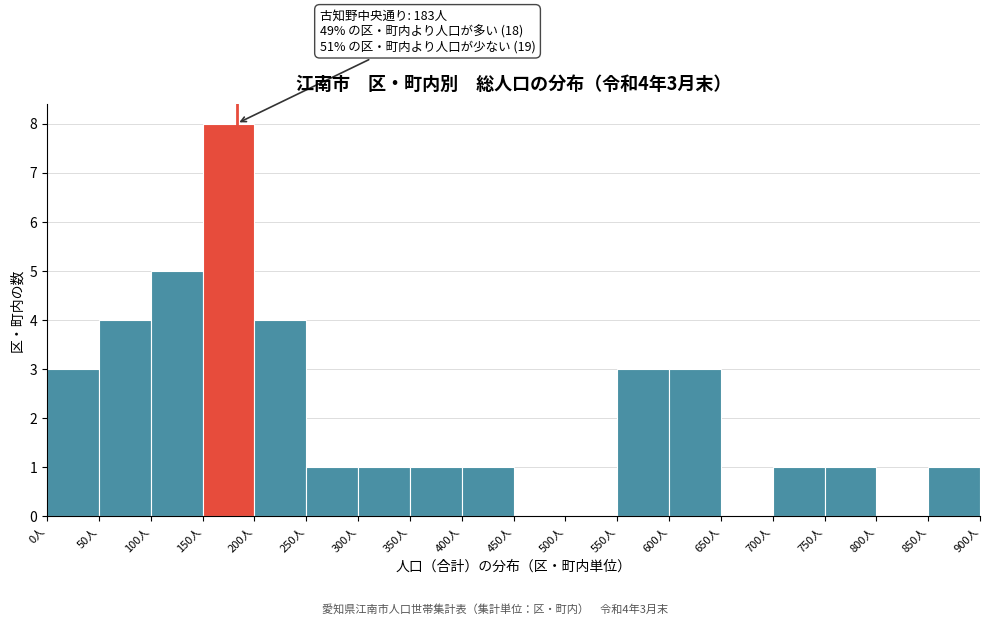

Which range on the x-axis has the tallest bar?

150 to 200